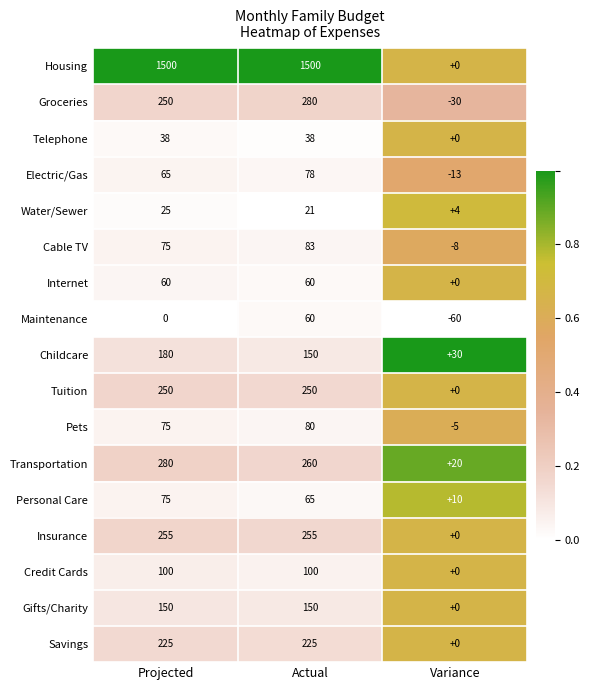

What is the sum of all Telephone values?

76